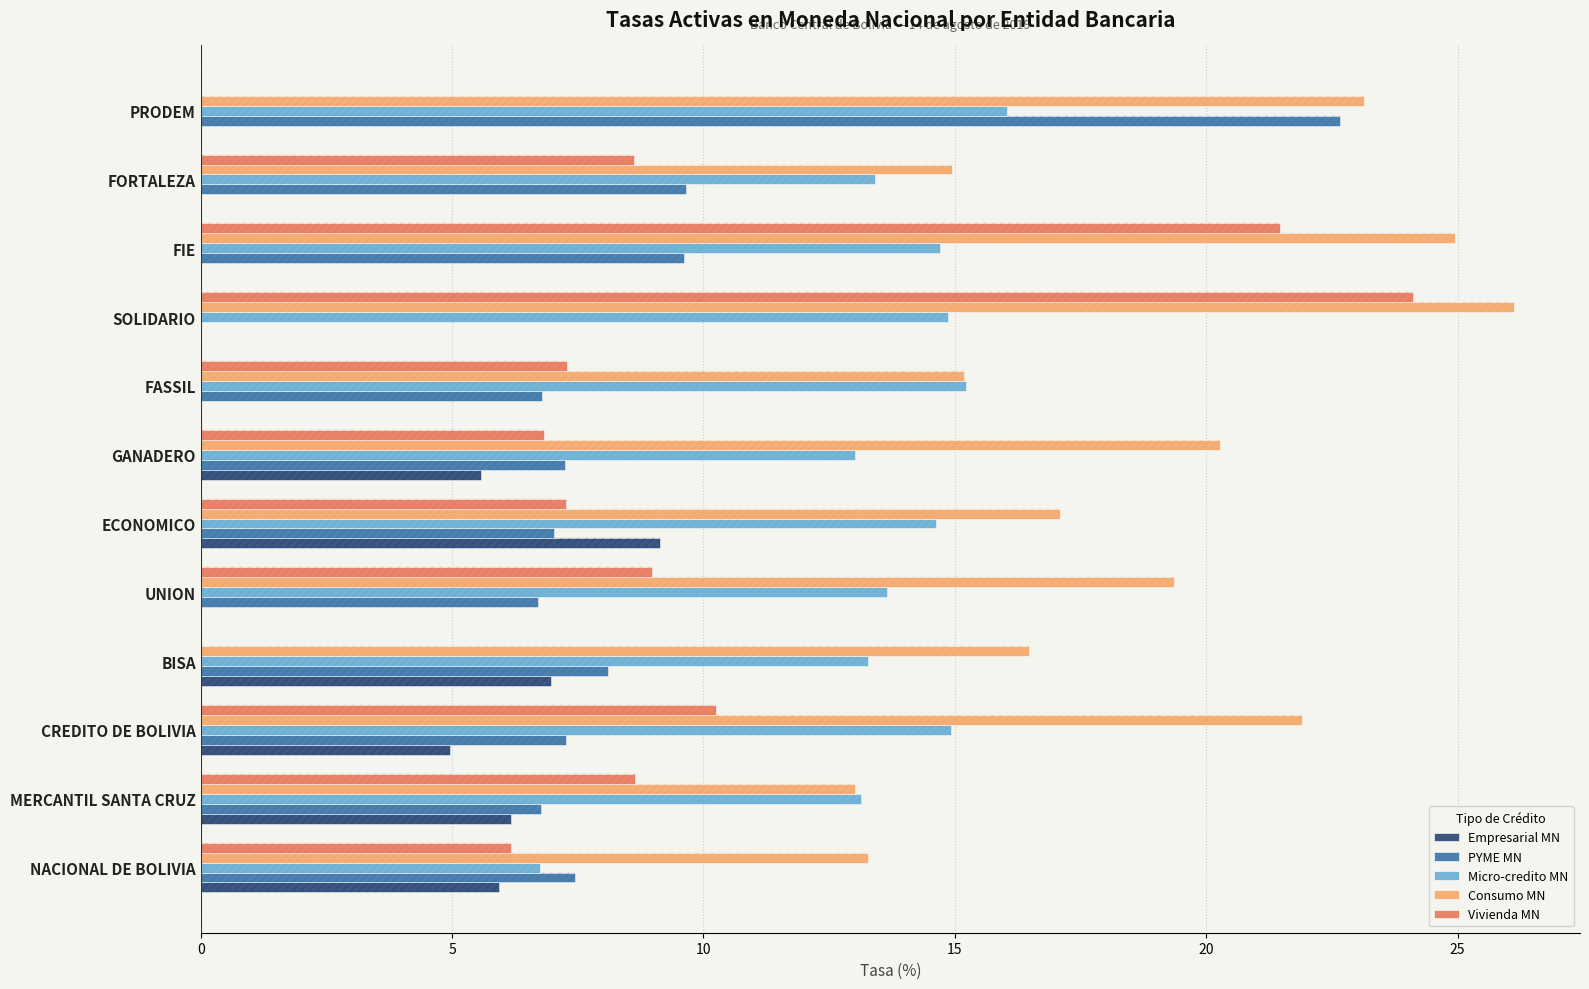

Which series changed the most between NACIONAL DE BOLIVIA and FORTALEZA?

Micro-credito MN